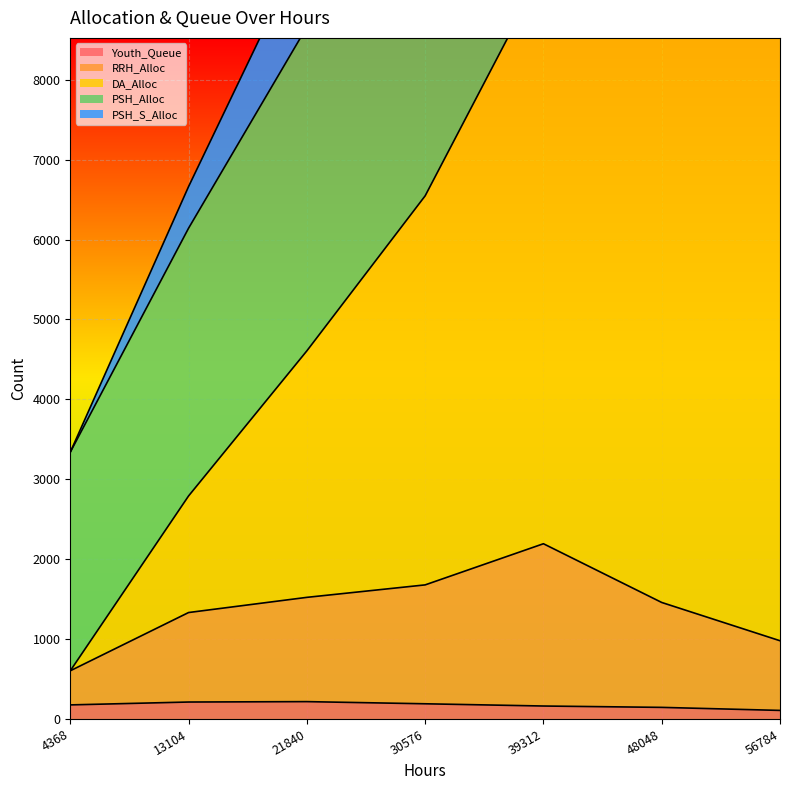

True or false: Youth_Queue has a value of 107 at 56784.

True